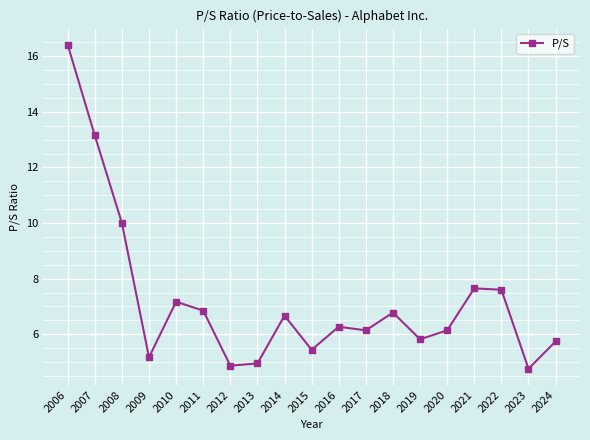

Approximately how many times larger is the value at 2013 compared to 2017?

0.8